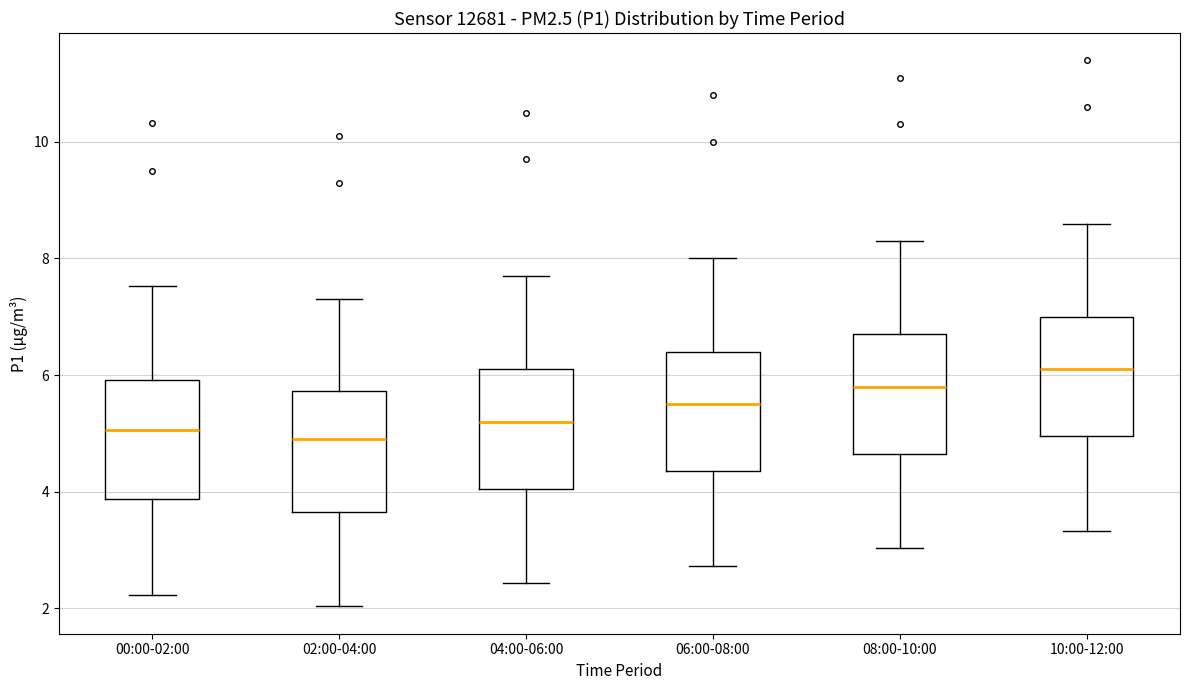

Reading left to right, read every box against the y-axis: the position of its median line, the range the box covers, and the ends of its whiskers. The values are not printed on the chart, so give them approximately, as read against the axis.

00:00-02:00: median 5.0, box 3.8 to 6.0, whiskers 2.2 to 7.6
02:00-04:00: median 5.0, box 3.6 to 5.8, whiskers 2.0 to 7.4
04:00-06:00: median 5.2, box 4.0 to 6.2, whiskers 2.4 to 7.8
06:00-08:00: median 5.6, box 4.4 to 6.4, whiskers 2.8 to 8.0
08:00-10:00: median 5.8, box 4.6 to 6.8, whiskers 3.0 to 8.4
10:00-12:00: median 6.2, box 5.0 to 7.0, whiskers 3.4 to 8.6